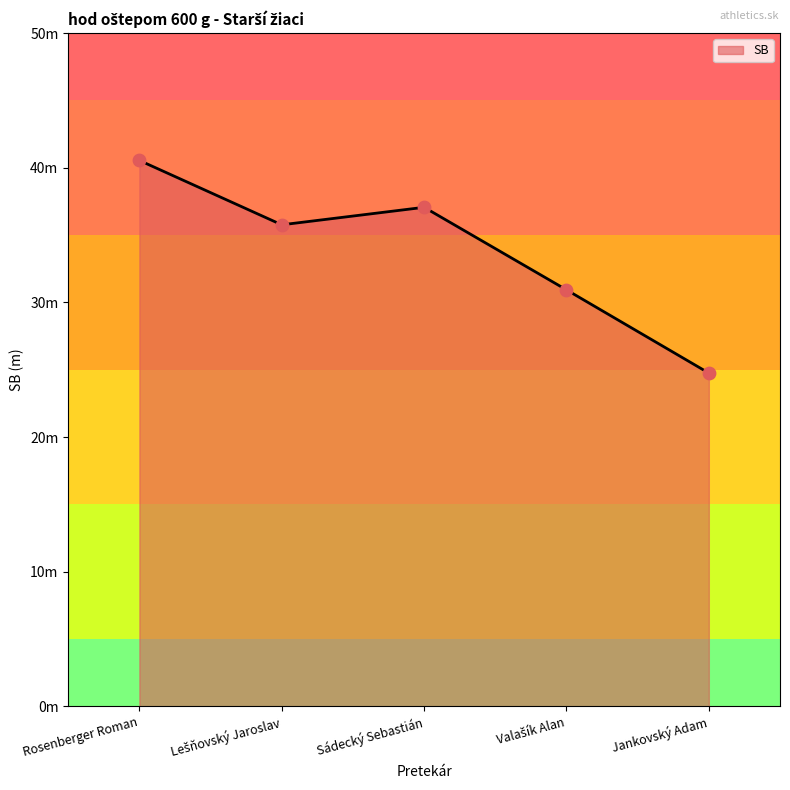

Between Sádecký Sebastián and Rosenberger Roman, which is larger?

Rosenberger Roman